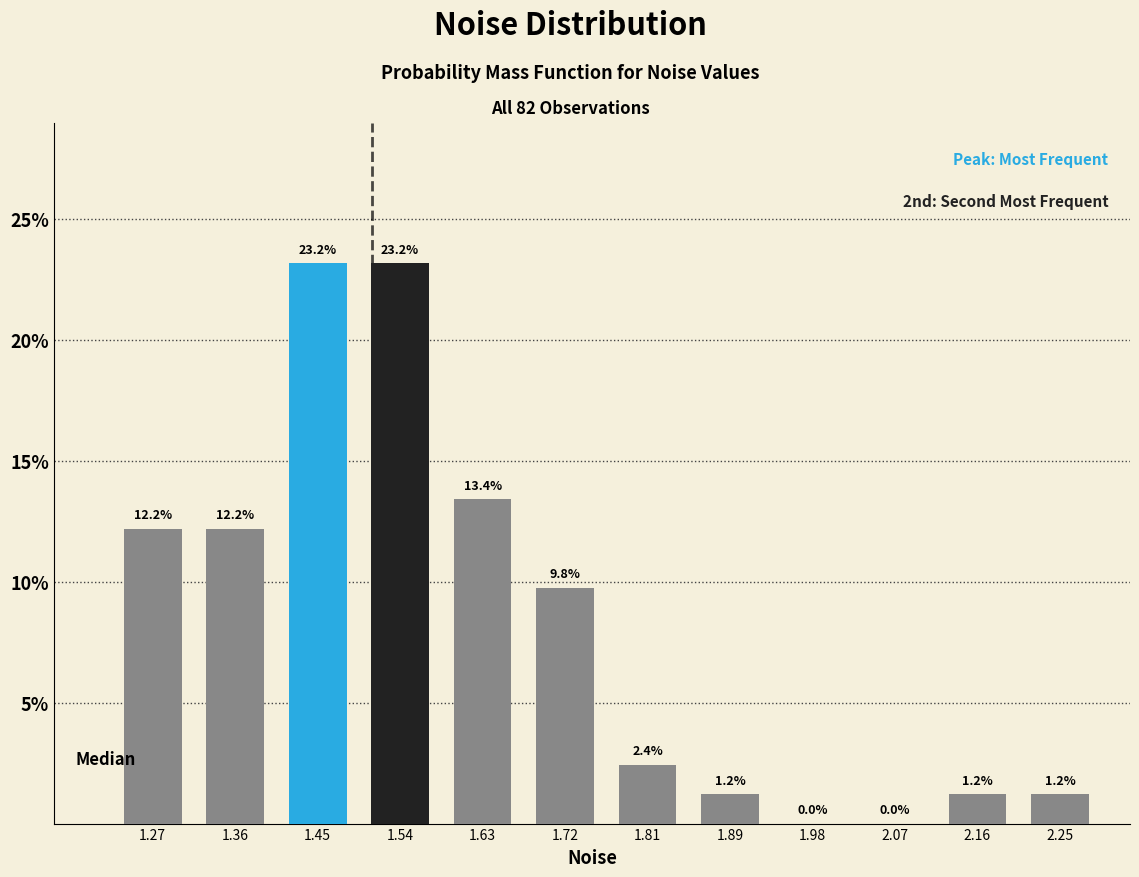

Reading left to right, list every bar in this chart as the range it spans on the x-axis followed by its height. The bar edges are not printed on the chart, so give them approximately, as read against the axis.

1.23 to 1.31: 12.2
1.31 to 1.40: 12.2
1.40 to 1.49: 23.2
1.49 to 1.58: 23.2
1.58 to 1.67: 13.4
1.67 to 1.76: 9.8
1.76 to 1.85: 2.4
1.85 to 1.94: 1.2
1.94 to 2.03: 0.0
2.03 to 2.12: 0.0
2.12 to 2.21: 1.2
2.21 to 2.30: 1.2